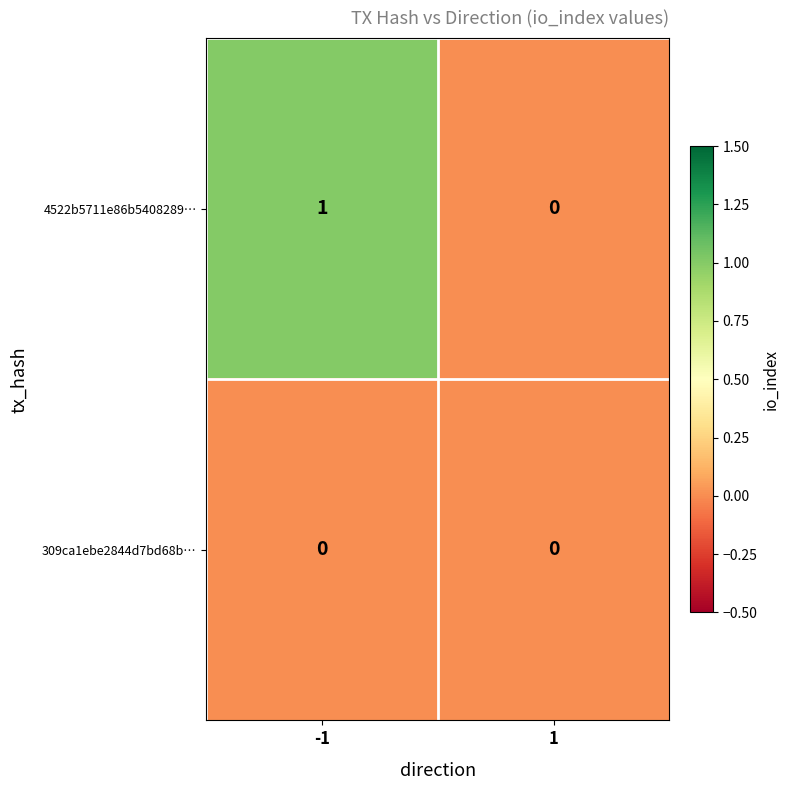

Is it true that 309ca1ebe2844d7bd68b… equals 0 at -1?

True